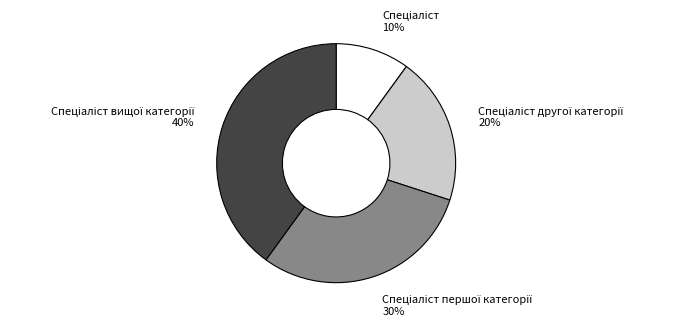

To the nearest percent, what is the difference between the largest and smallest slice percentages?

30%